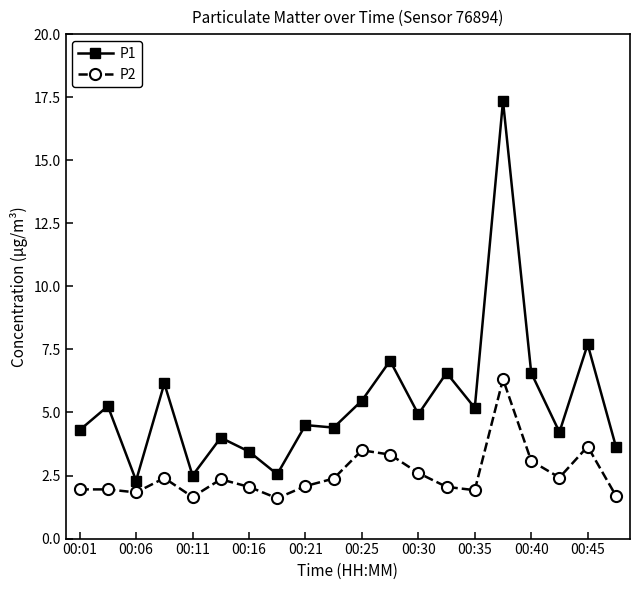

Which series has the largest total across all categories?

P1